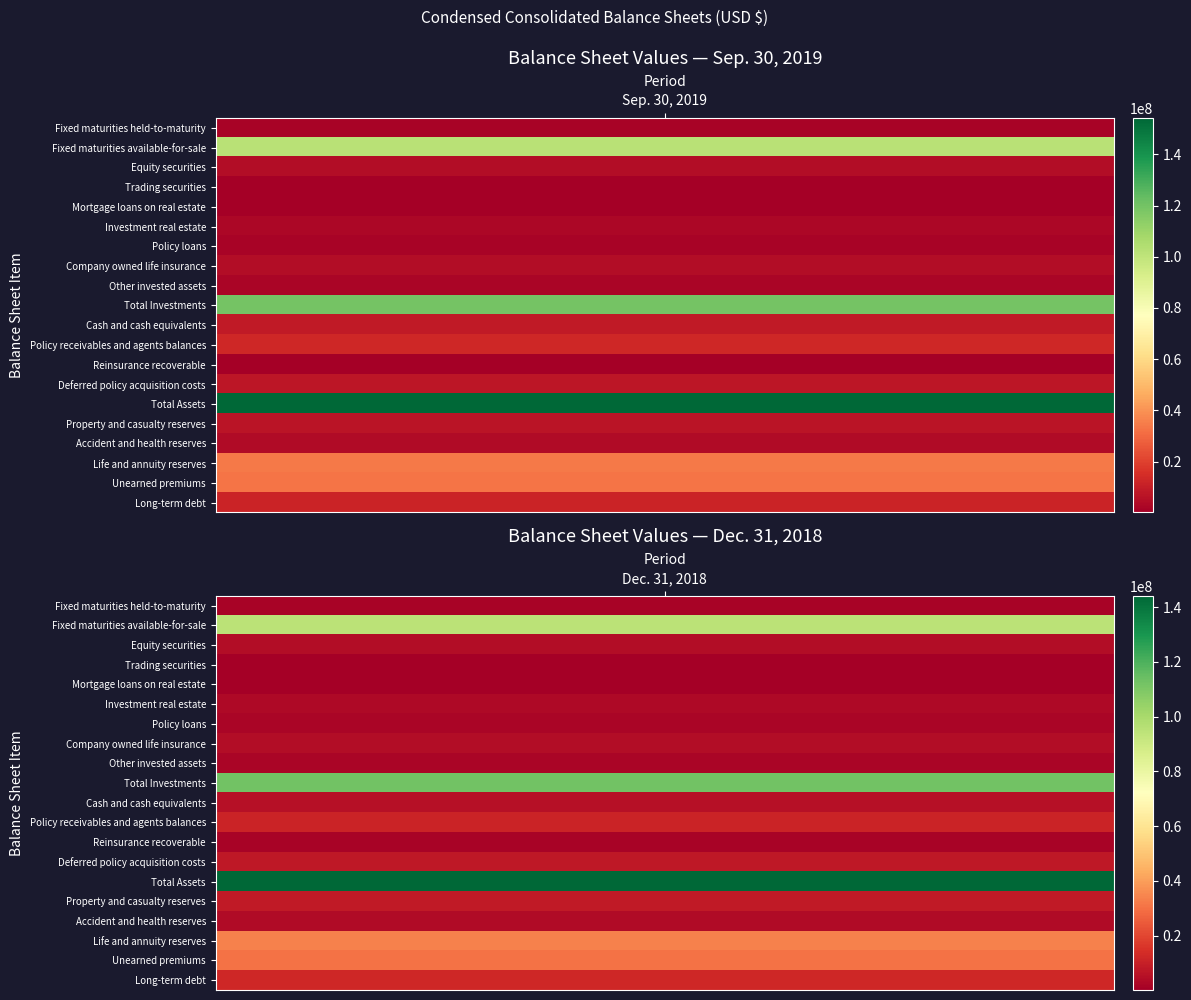

Rank the series at Sep. 30, 2019 from highest to lowest value.

Total Assets, Total Investments, Fixed maturities available-for-sale, Life and annuity reserves, Unearned premiums, Policy receivables and agents balances, Long-term debt, Cash and cash equivalents, Deferred policy acquisition costs, Property and casualty reserves, Company owned life insurance, Equity securities, Accident and health reserves, Investment real estate, Other invested assets, Policy loans, Fixed maturities held-to-maturity, Reinsurance recoverable, Mortgage loans on real estate, Trading securities